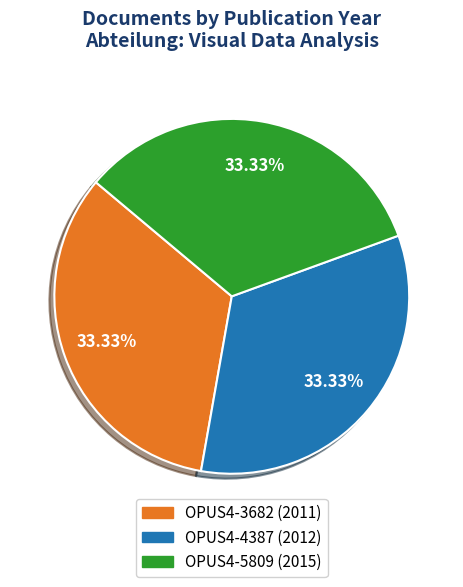

To the nearest percent, what is the average slice percentage?

33%